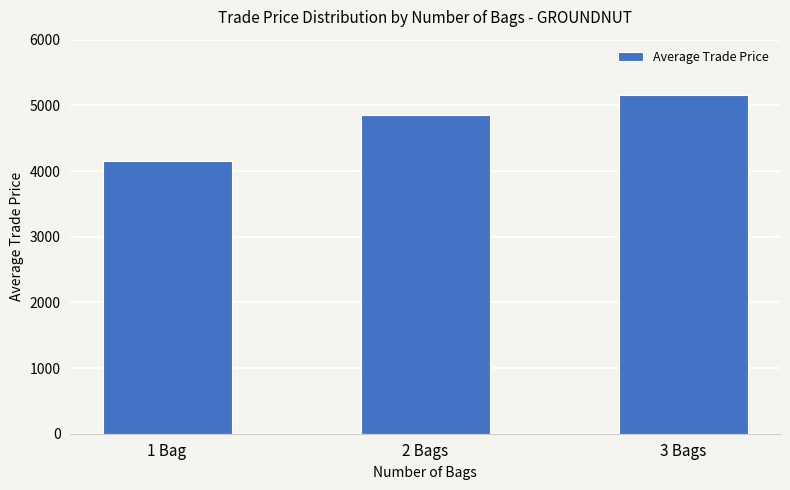

What is the label of the 2nd bar from the left?

2 Bags